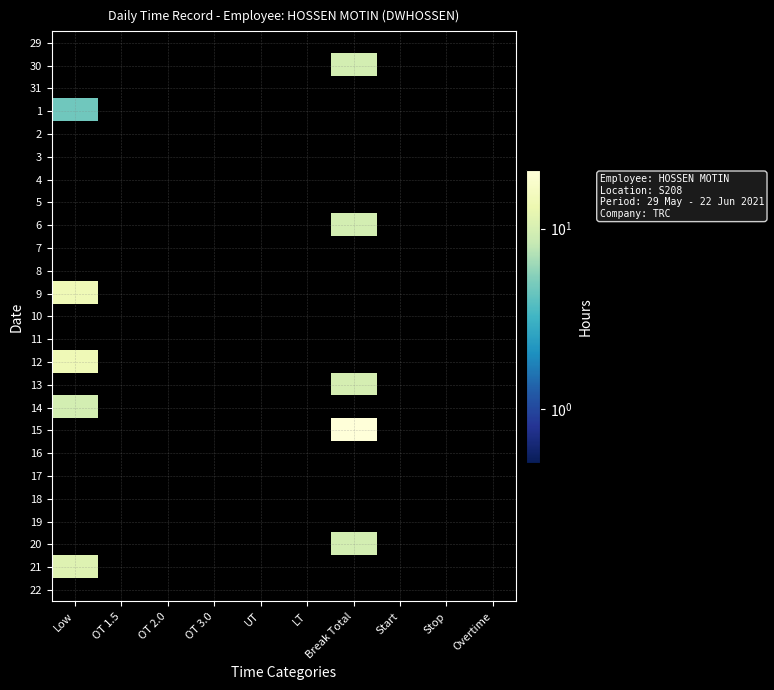

Is it true that 21 equals 4.4 at Break Total?

False